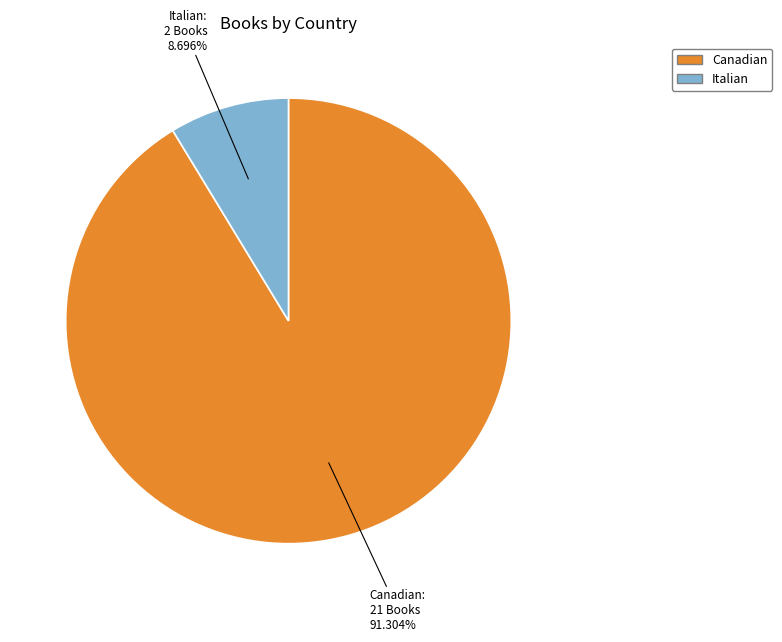

To the nearest percent, what percentage of the pie is Canadian?

91%